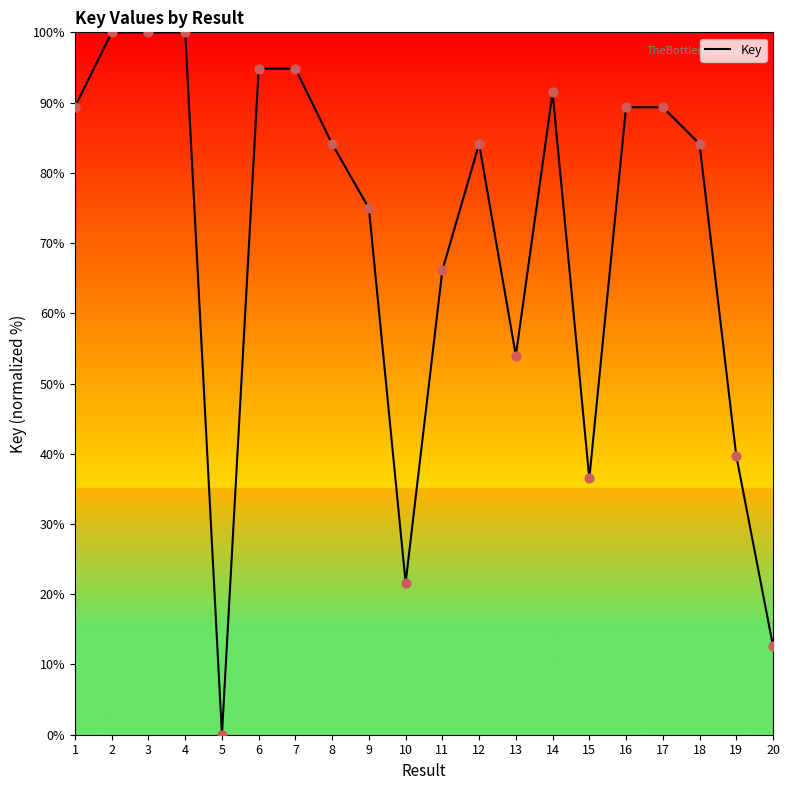

Between 18 and 7, which is larger?

7